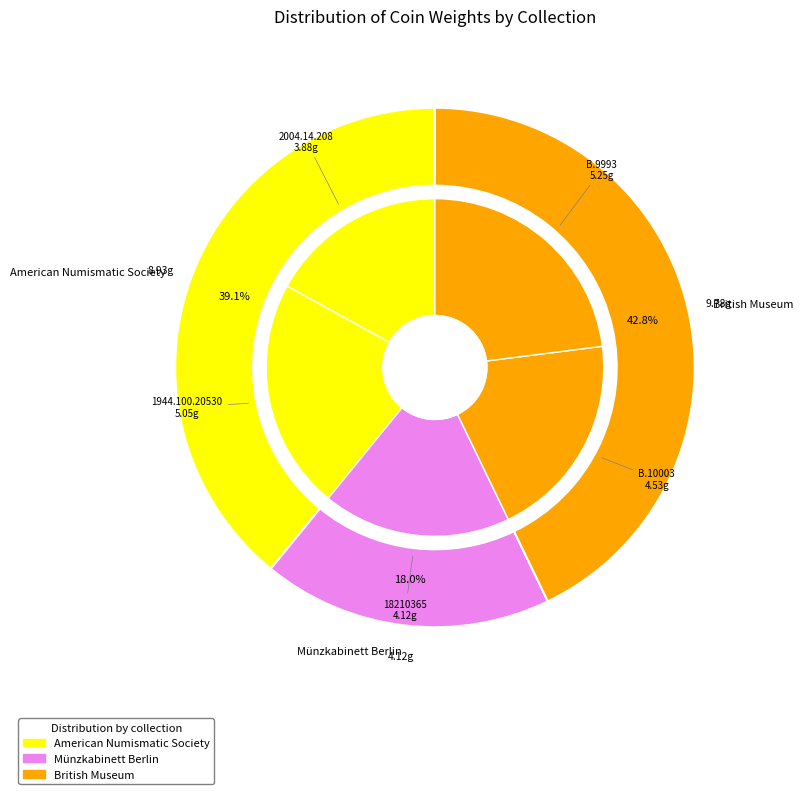

Which category has the biggest portion of the pie?

B.9993